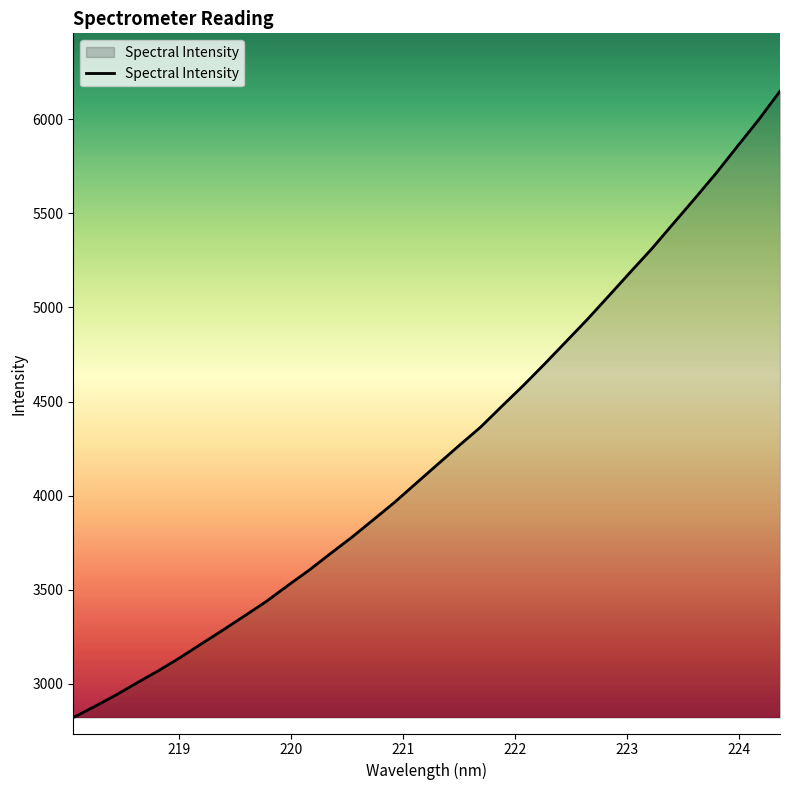

What is the minimum value shown in the chart?

2821.0